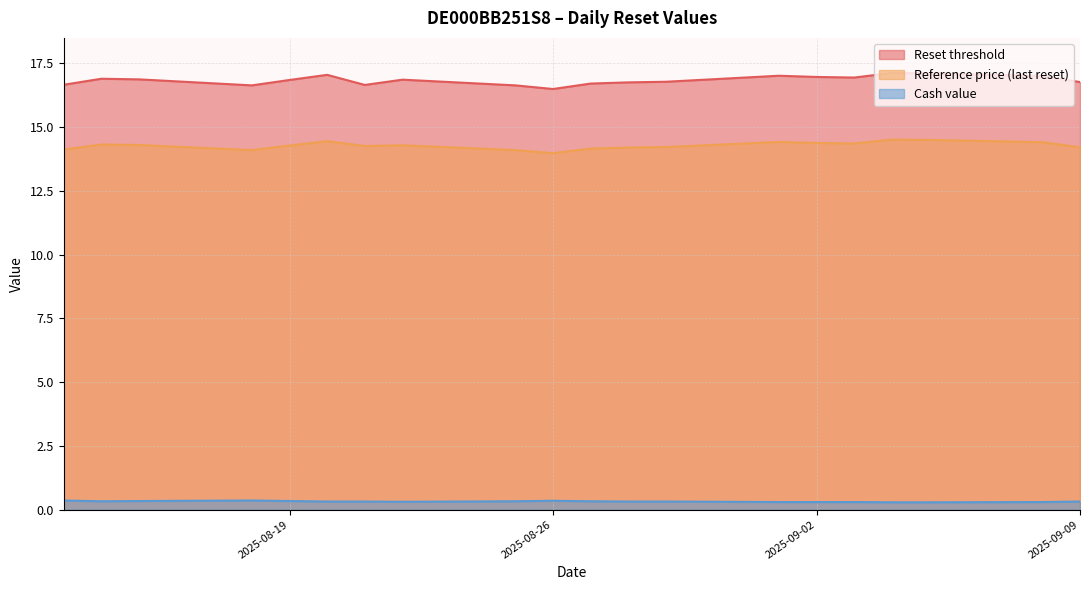

What are all the series names shown in the legend?

Reset threshold, Reference price (last reset), Cash value